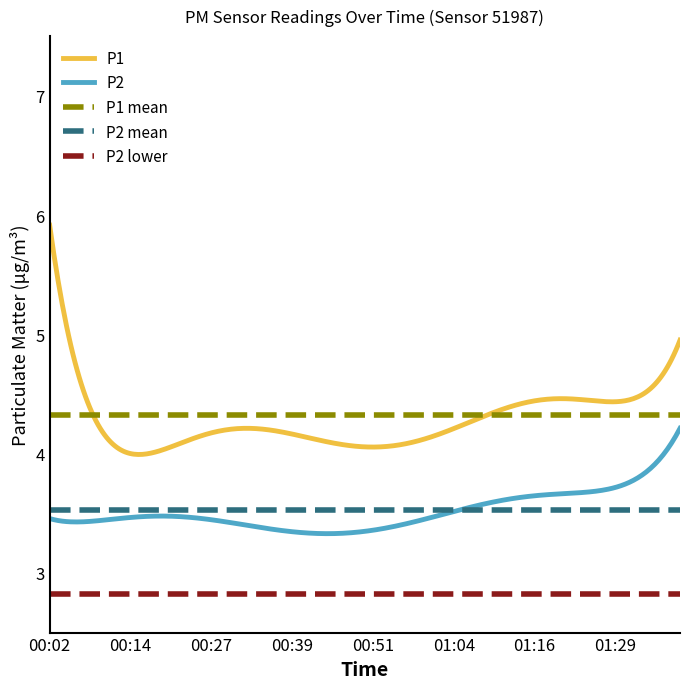

True or false: P2 has a value of 1.4 at 00:44.

False